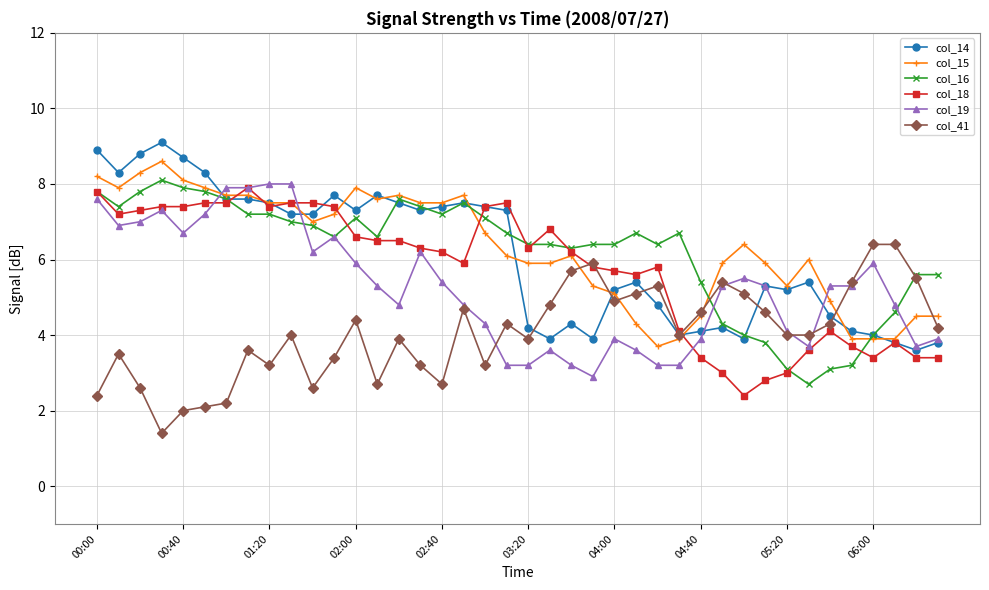

What are all the series names shown in the legend?

col_14, col_15, col_16, col_18, col_19, col_41